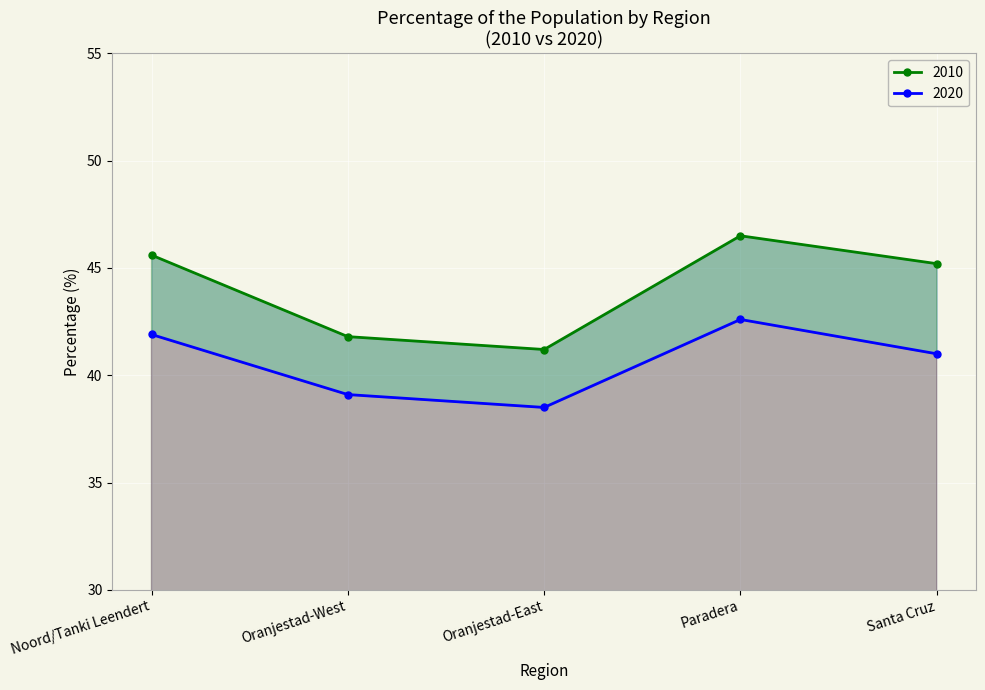

At how many categories does at least one series exceed 41?

5